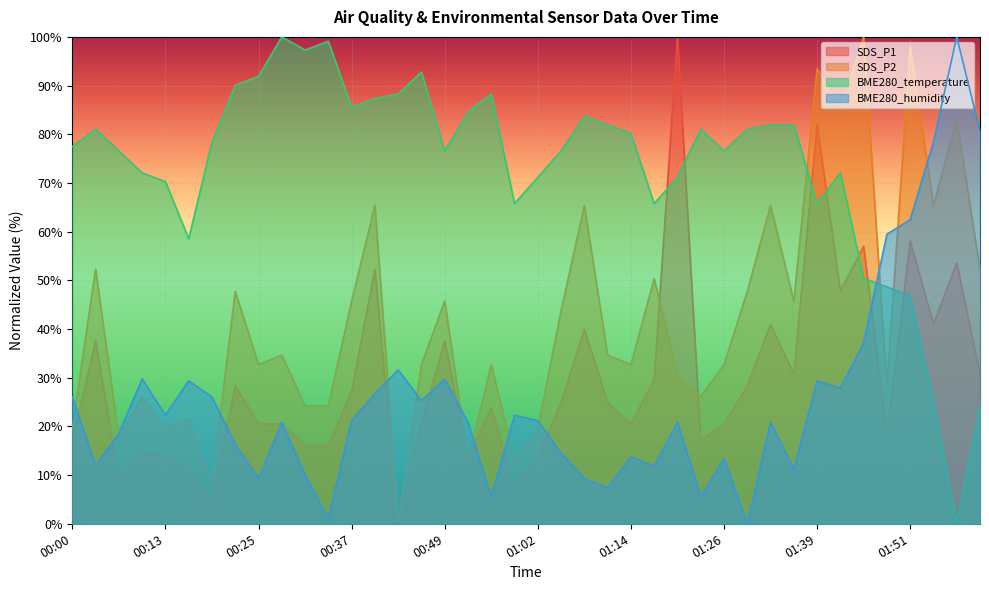

The SDS_P2 series shows 6.6 at 01:26. True or false?

False